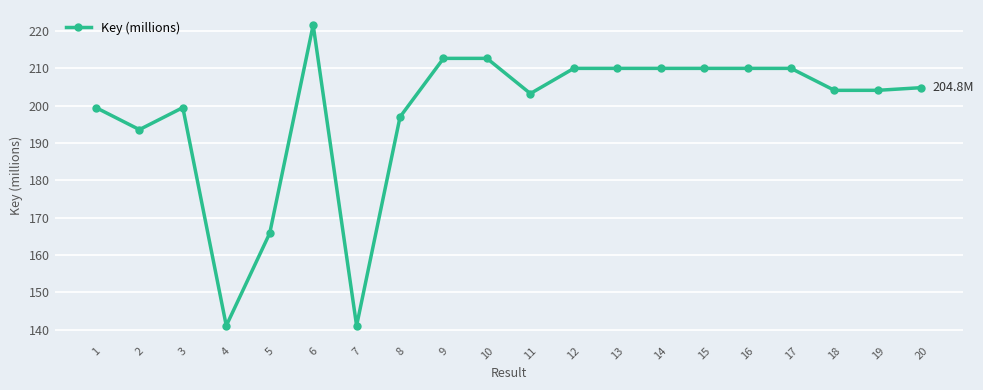

What is the maximum value shown in the chart?

221.6